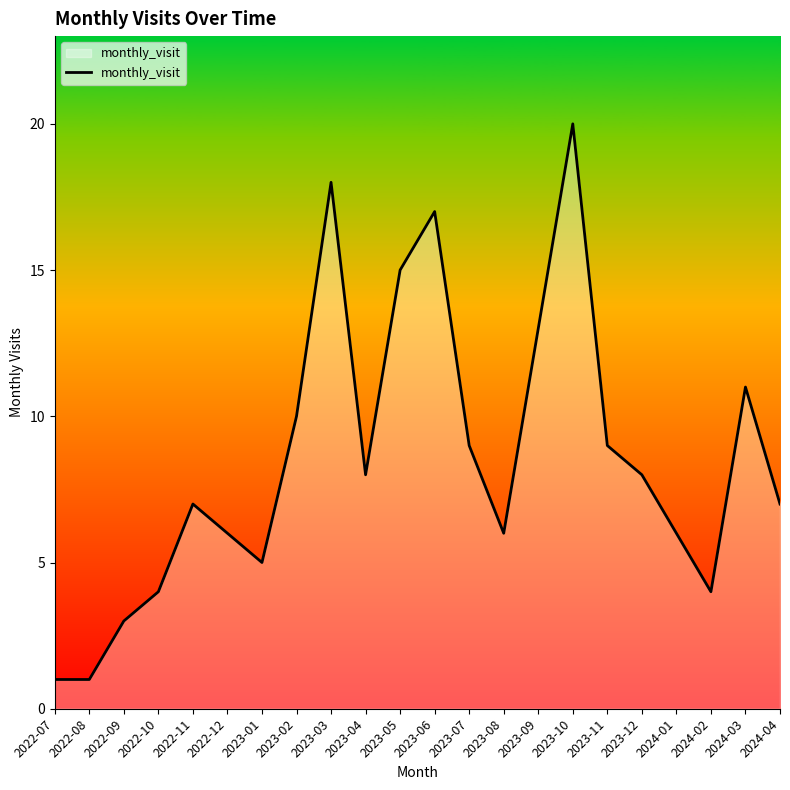

How many lines are shown in the chart?

1